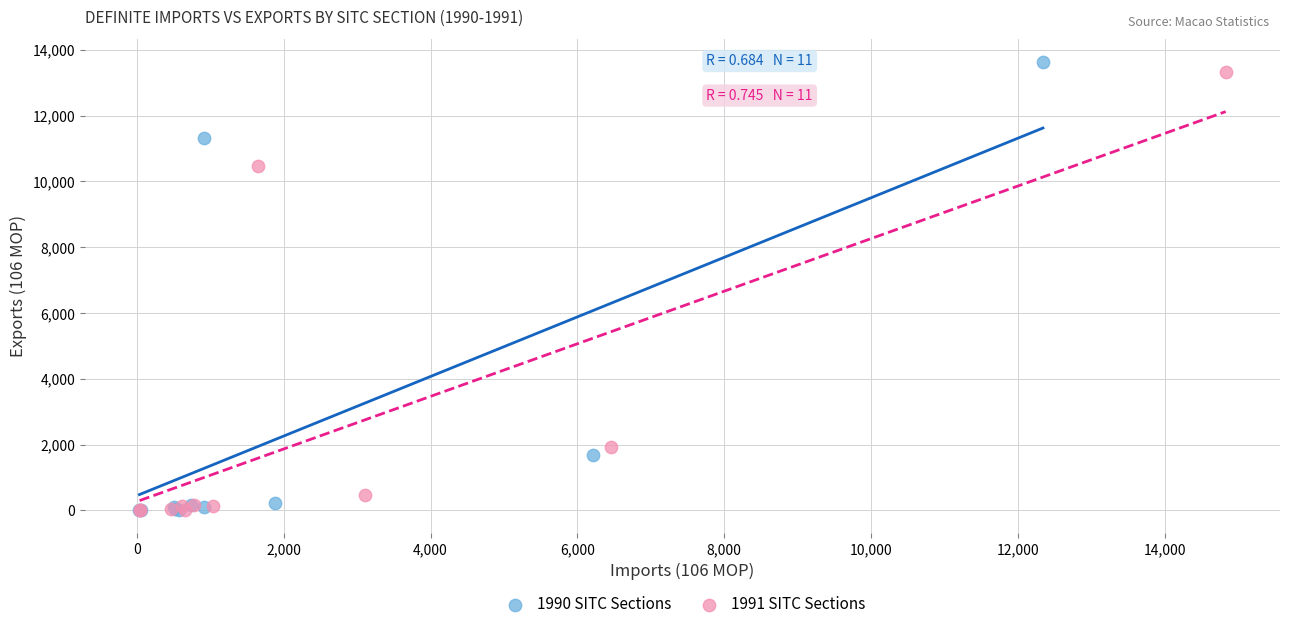

Which series has the widest spread of Y values?

1990 SITC Sections